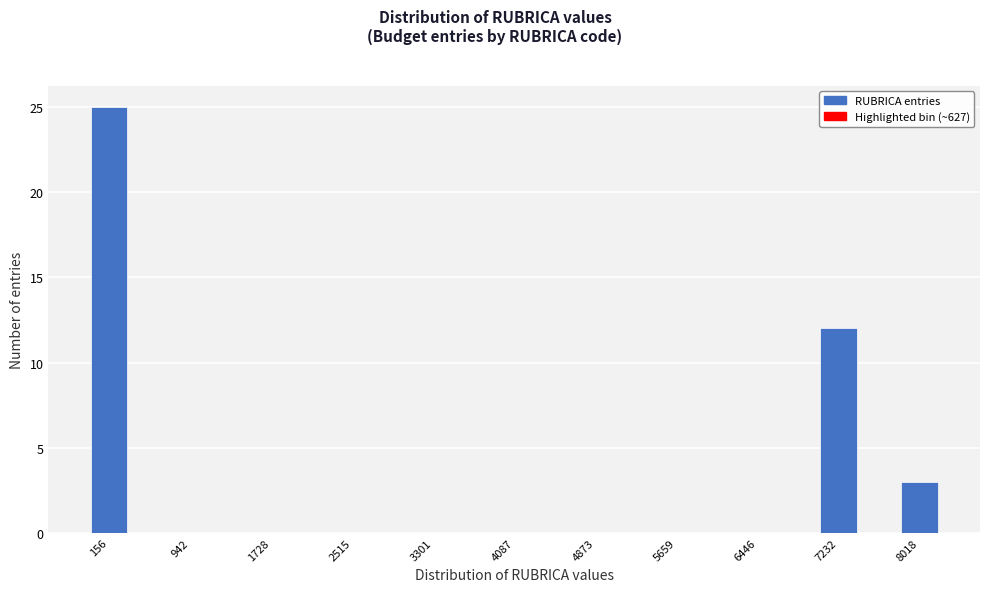

Around what value on the x-axis is the tallest bar? Give the approximate position of its centre, as read against the axis.

200